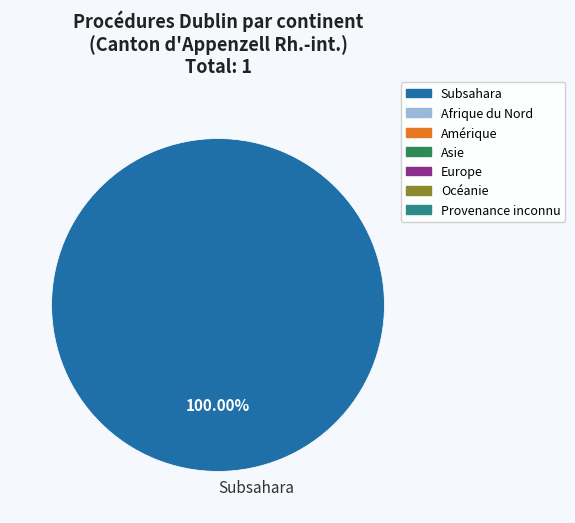

Count the number of slices in the pie.

1